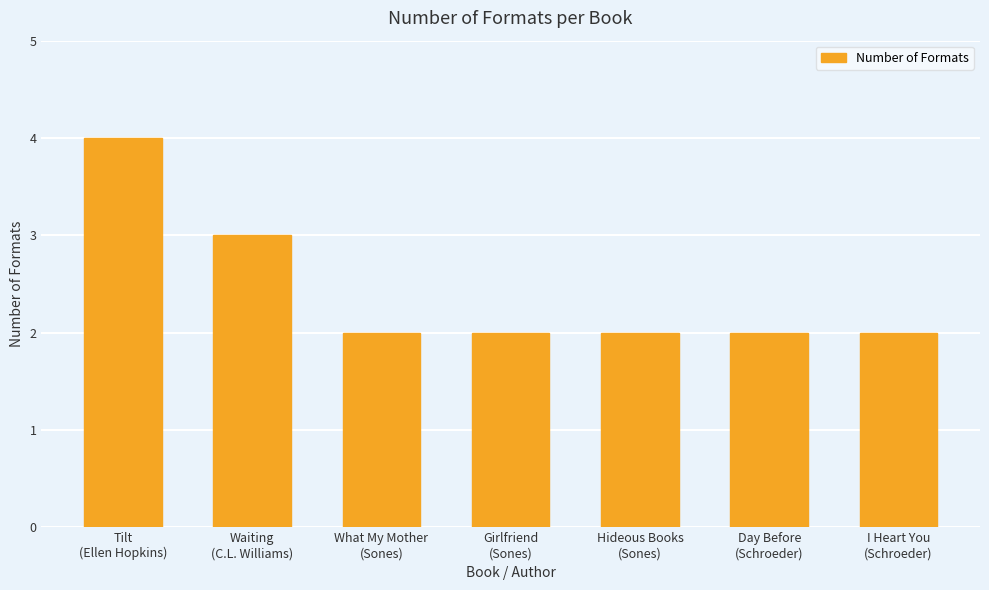

Reading left to right, list all the values displayed in this chart.

Tilt
(Ellen Hopkins)=4	Waiting
(C.L. Williams)=3	What My Mother
(Sones)=2	Girlfriend
(Sones)=2	Hideous Books
(Sones)=2	Day Before
(Schroeder)=2	I Heart You
(Schroeder)=2